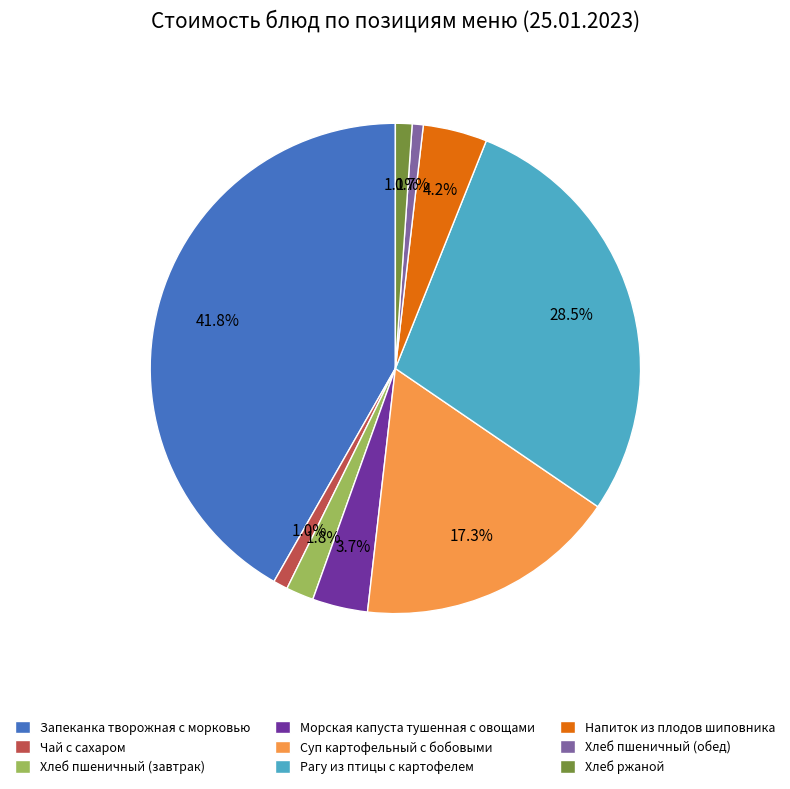

What is the largest slice in the pie chart?

Запеканка творожная с морковью